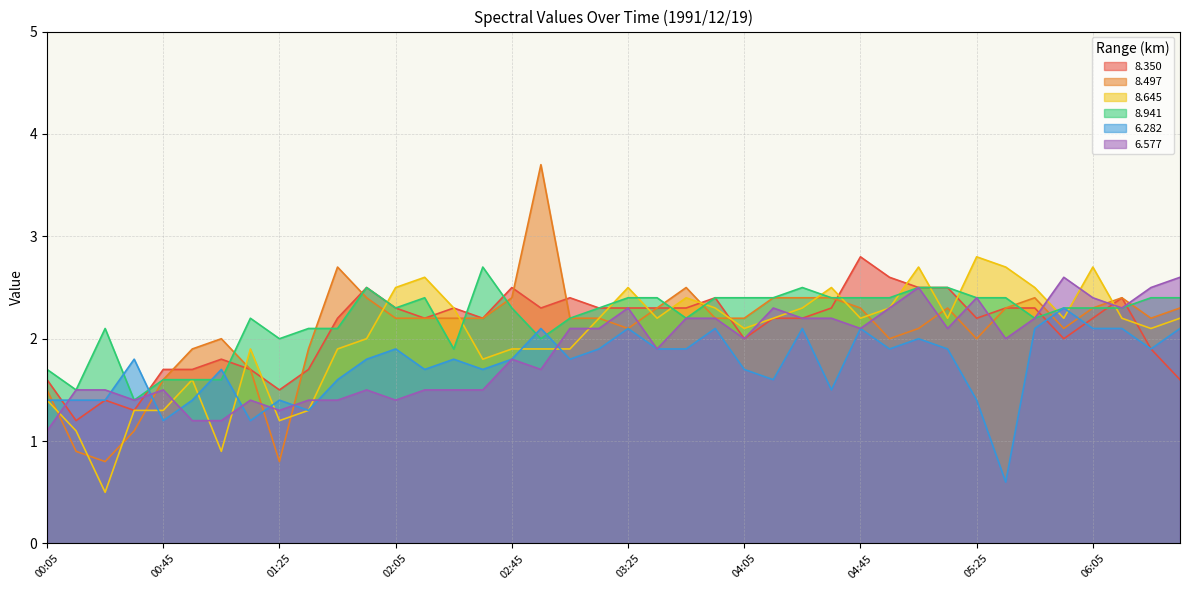

Which category has the highest value in the 8.350 series?

04:45